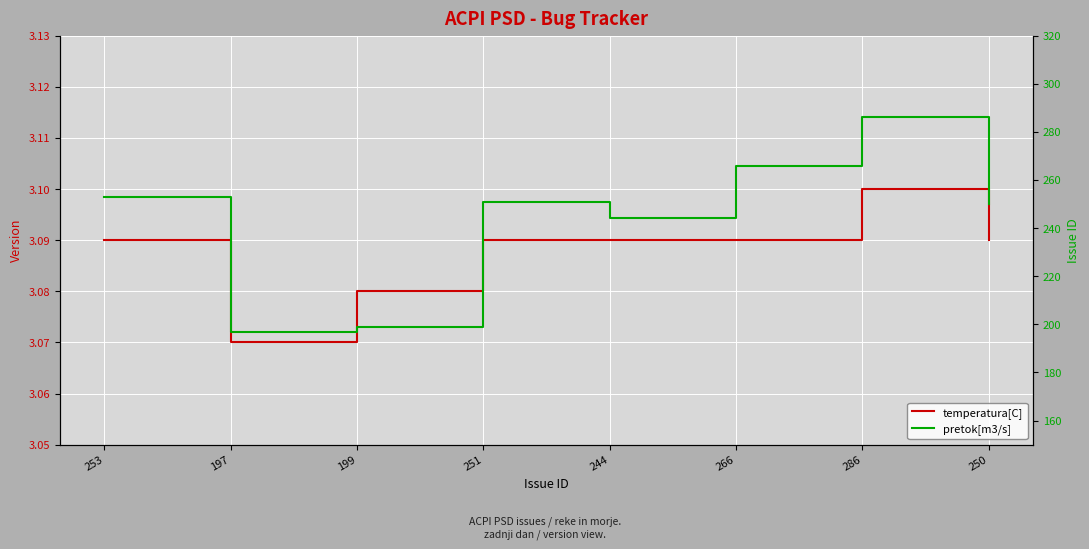

Reading left to right, list all the values displayed in this chart.

temperatura[C]: 3.1	3.1	3.1	3.1	3.1	3.1	3.1	3.1
pretok[m3/s]: 253.0	197.0	199.0	251.0	244.0	266.0	286.0	250.0